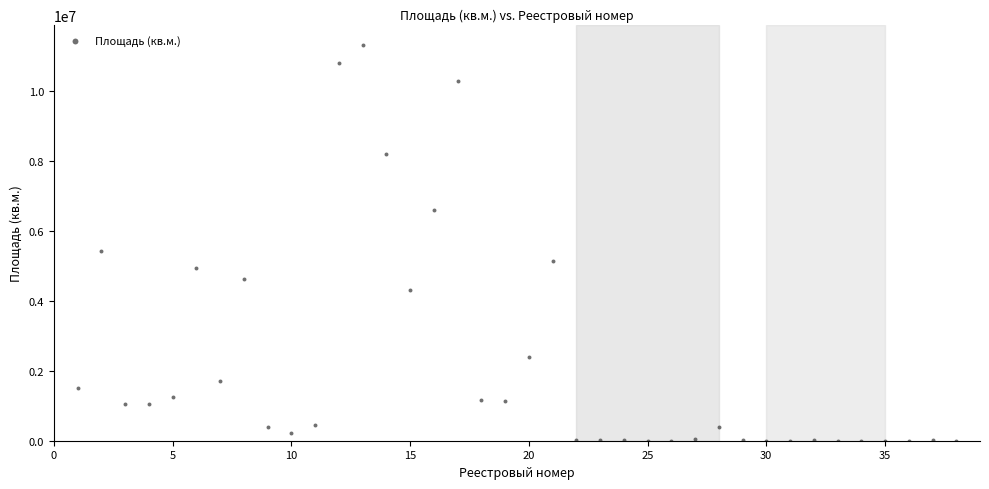

What Y value in the scatter plot is closest to 5665300?

5429000